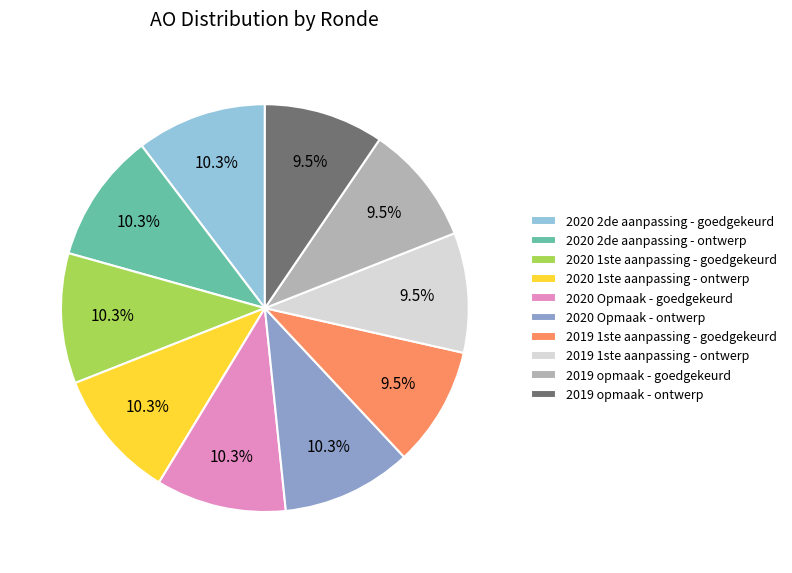

Is it true that 2020 Opmaak - goedgekeurd is 10% of the pie?

True